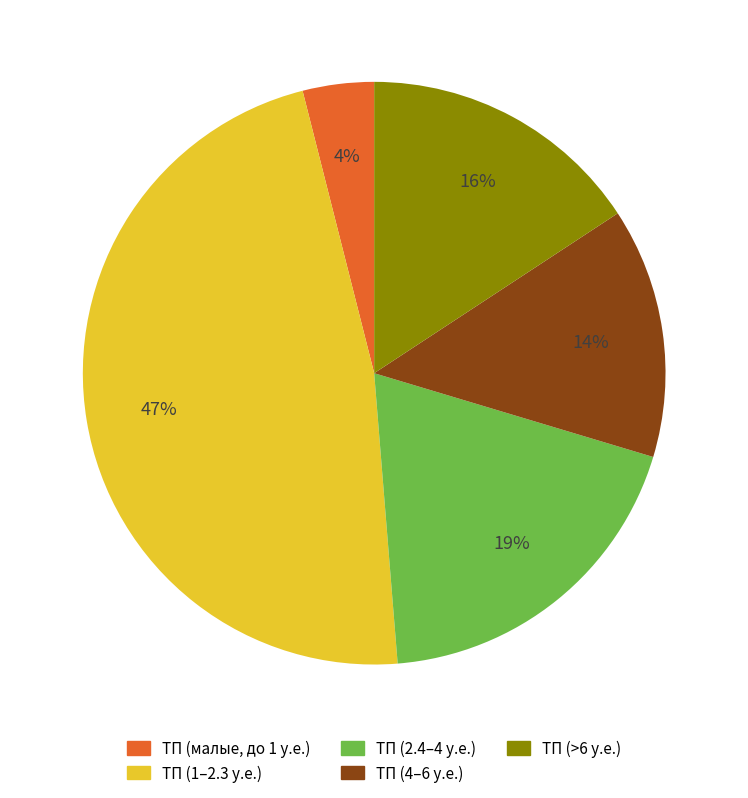

To the nearest percent, what is the average slice percentage?

20%